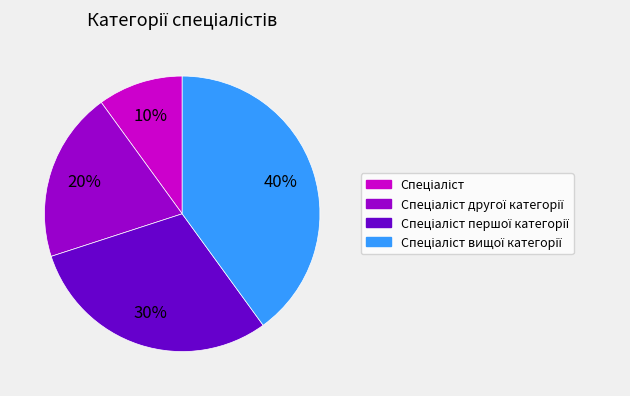

Does any single category account for the majority?

No